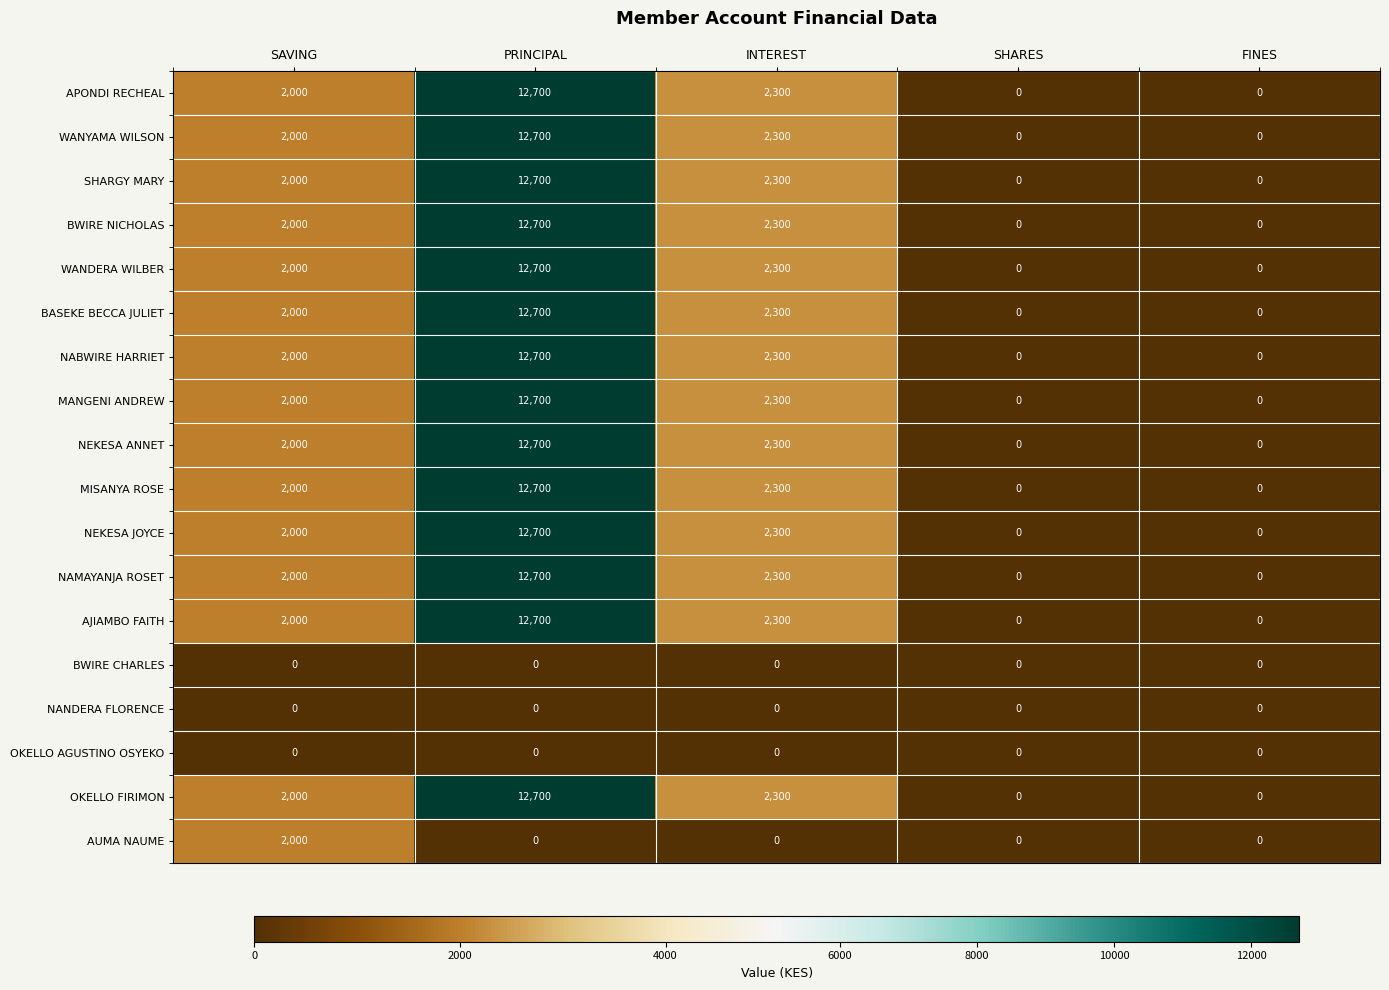

What is the difference between the highest and lowest values at PRINCIPAL?

12700